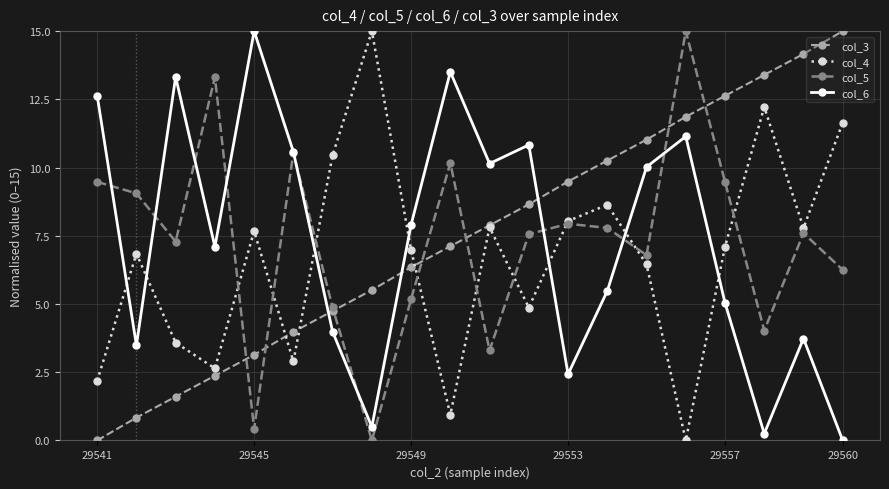

At how many categories does at least one series exceed 2?

20